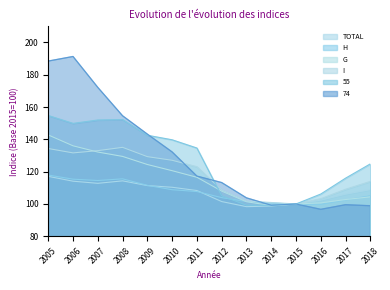

What are all the series names shown in the legend?

TOTAL, H, G, I, 55, 74